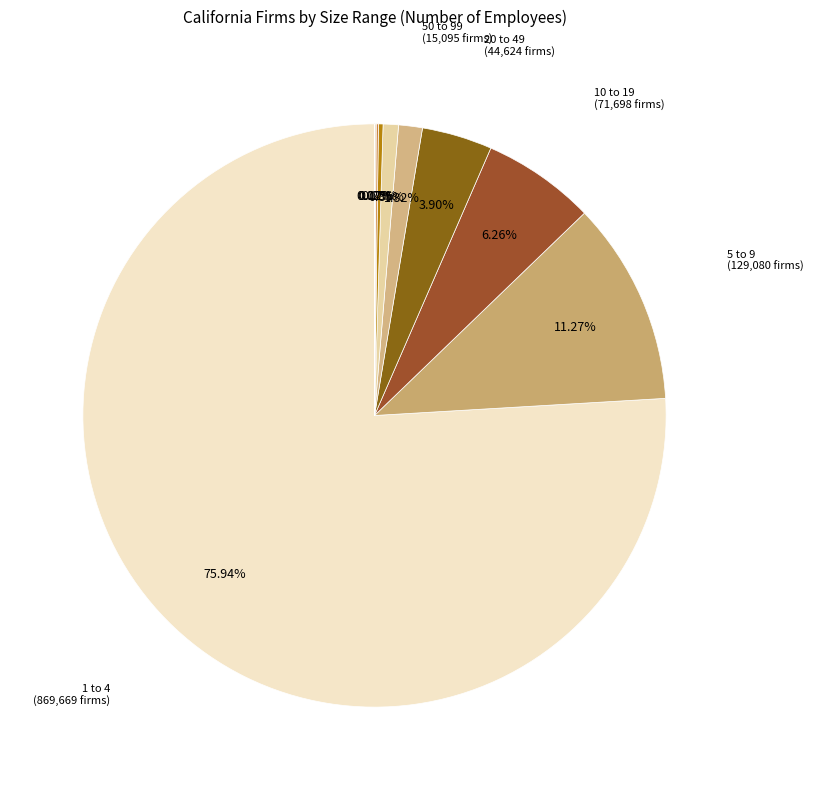

To the nearest percent, what is the difference between the largest and smallest slice percentages?

76%